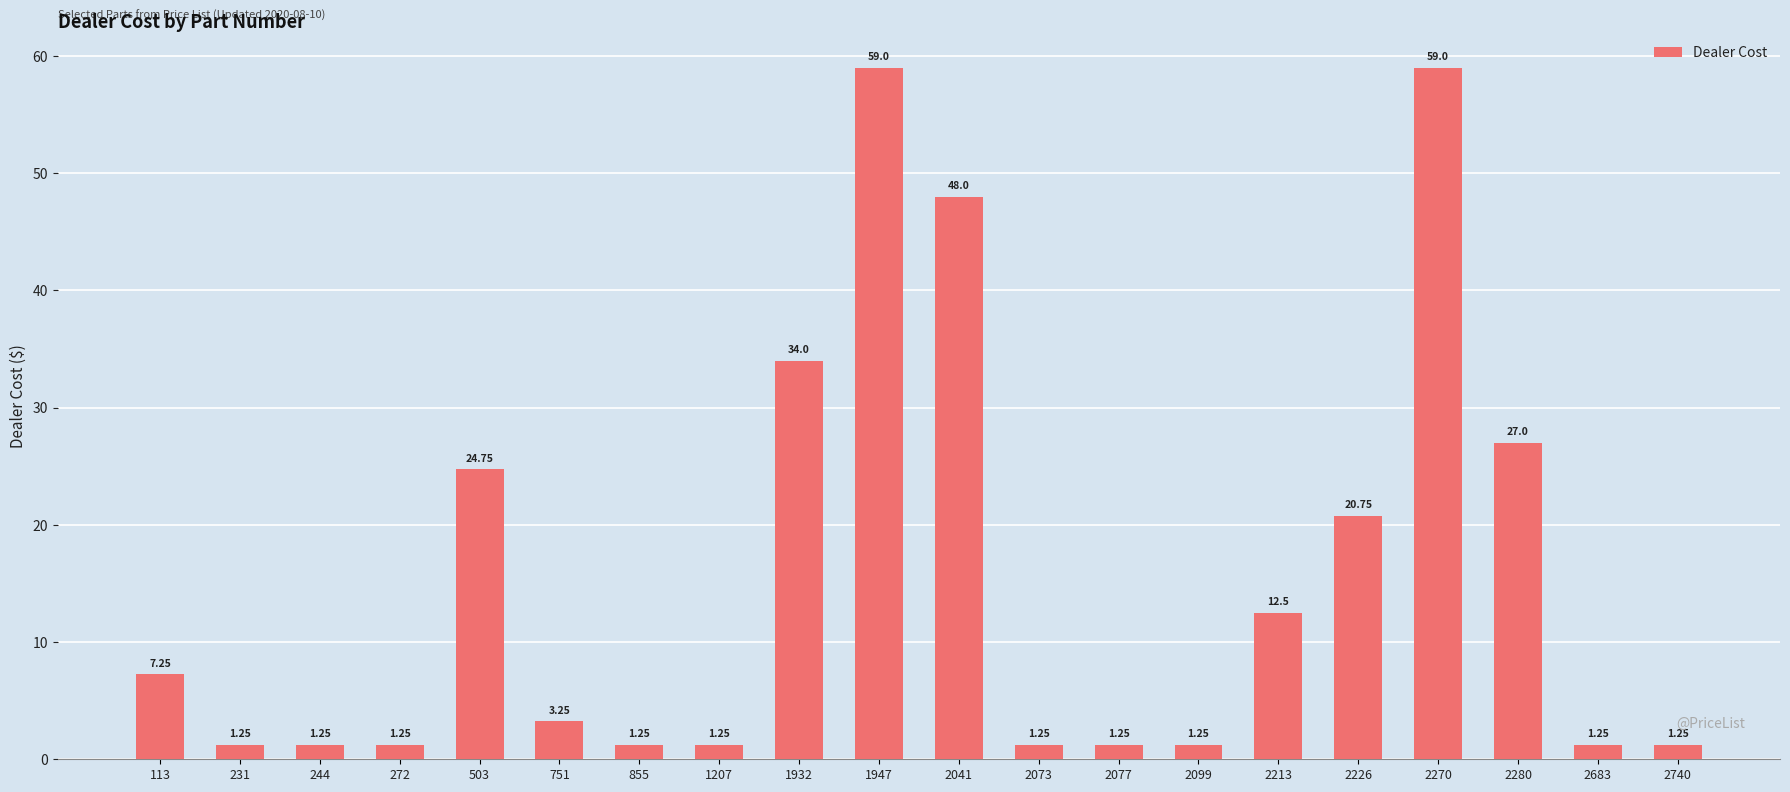

Between 1932 and 113, which is larger?

1932